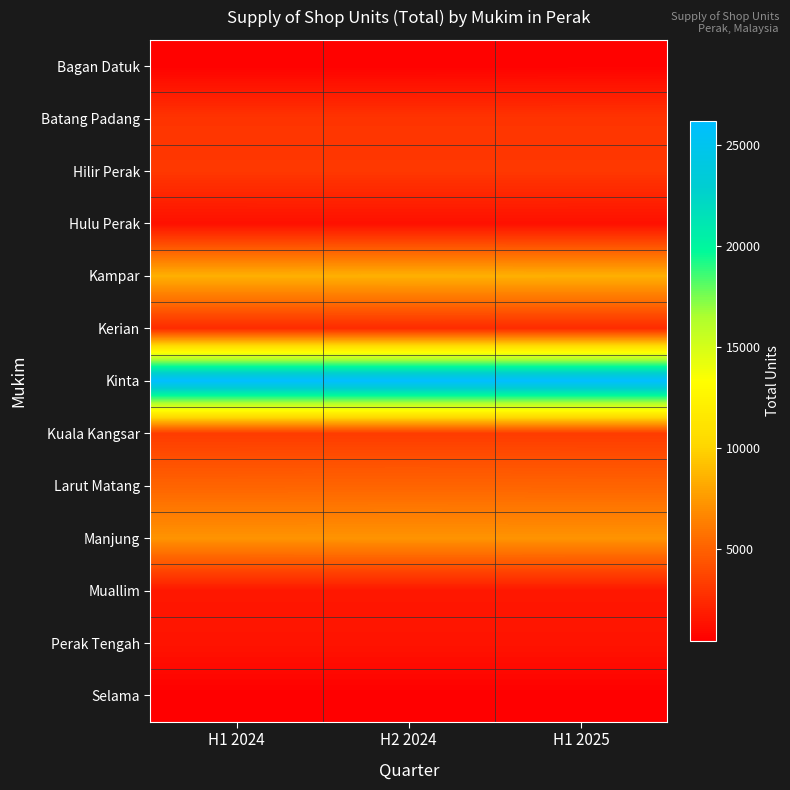

Reading right to left, extract all data points from this chart.

Bagan Datuk: H1 2025=598	H2 2024=581	H1 2024=581
Batang Padang: H1 2025=2951	H2 2024=2951	H1 2024=2951
Hilir Perak: H1 2025=3108	H2 2024=3108	H1 2024=3108
Hulu Perak: H1 2025=1273	H2 2024=1280	H1 2024=1273
Kampar: H1 2025=8490	H2 2024=8509	H1 2024=8490
Kerian: H1 2025=2483	H2 2024=2483	H1 2024=2483
Kinta: H1 2025=26211	H2 2024=26211	H1 2024=26211
Kuala Kangsar: H1 2025=3280	H2 2024=3280	H1 2024=3280
Larut Matang: H1 2025=5106	H2 2024=5128	H1 2024=5106
Manjung: H1 2025=7251	H2 2024=7266	H1 2024=7251
Muallim: H1 2025=1603	H2 2024=1603	H1 2024=1603
Perak Tengah: H1 2025=1428	H2 2024=1428	H1 2024=1428
Selama: H1 2025=460	H2 2024=460	H1 2024=460